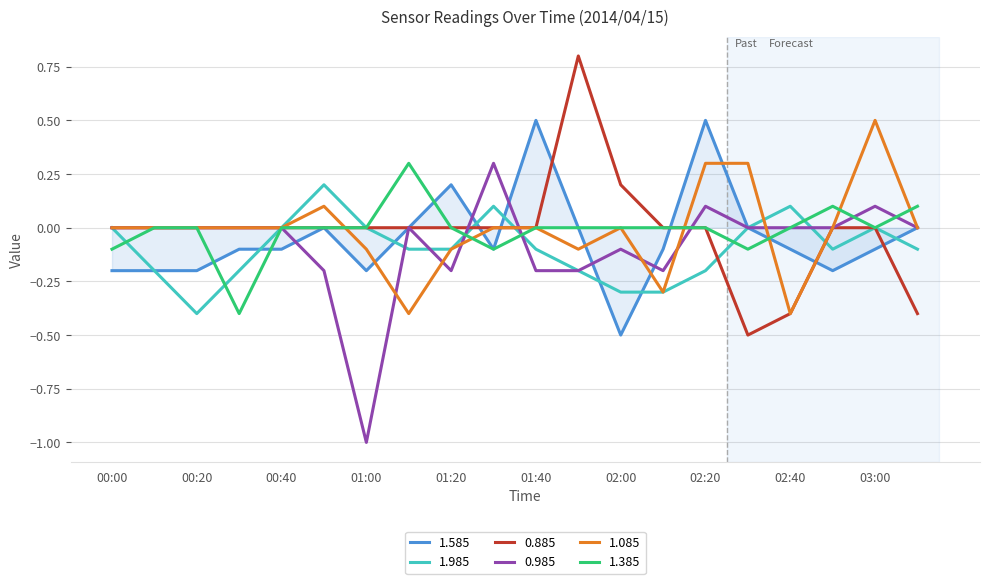

What is the lowest value of the 1.385 series?

-0.4